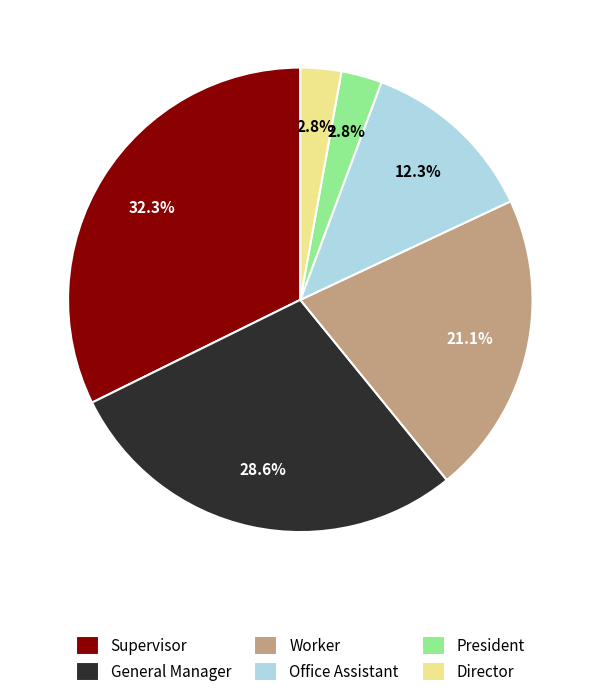

Is the sum of President and Worker greater than half?

No